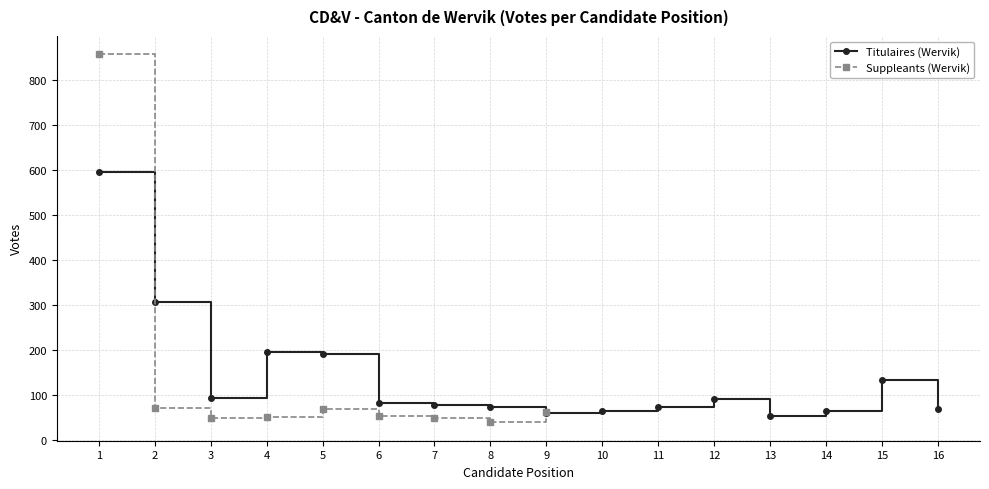

At which label does the data first exceed 81?

1